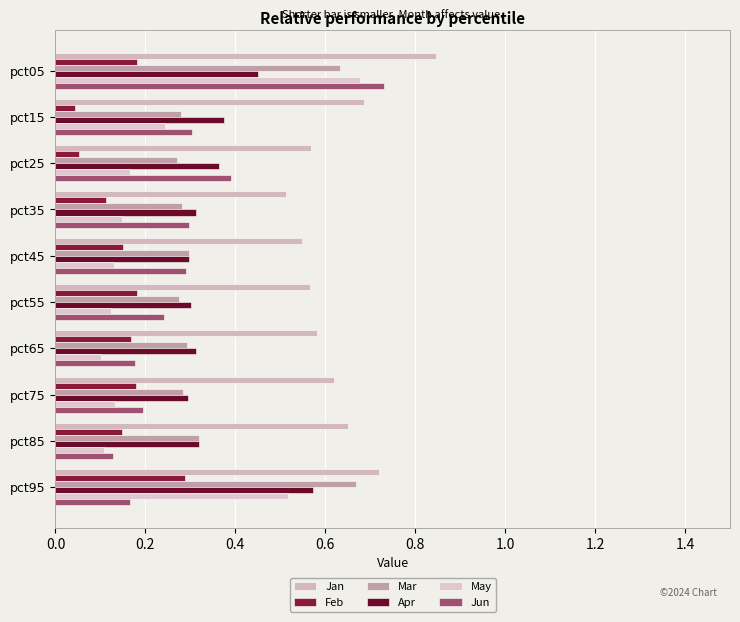

Which category has the highest value in the May series?

pct05